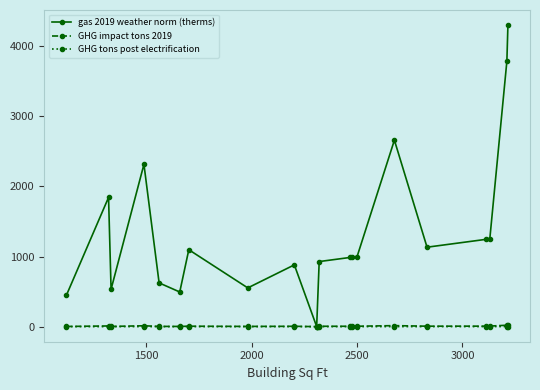

What is the maximum value shown in the chart?

4301.0